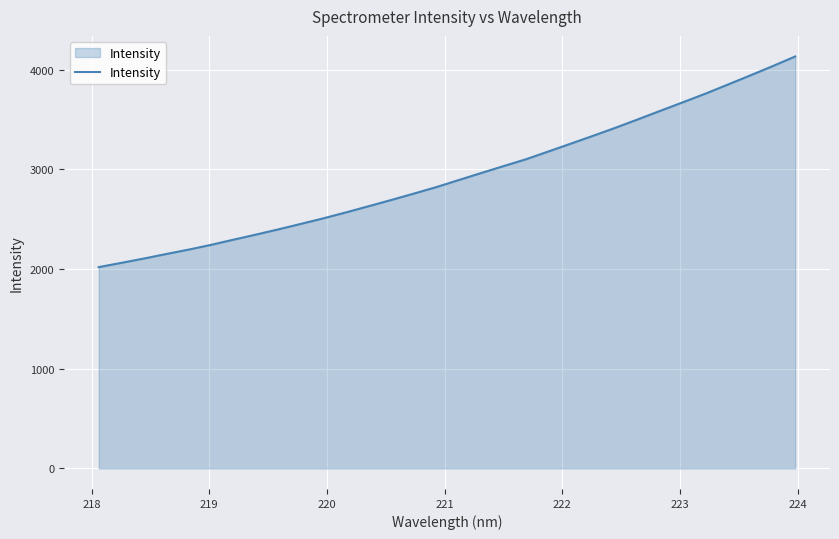

What is the difference between the maximum and minimum values?

2112.7